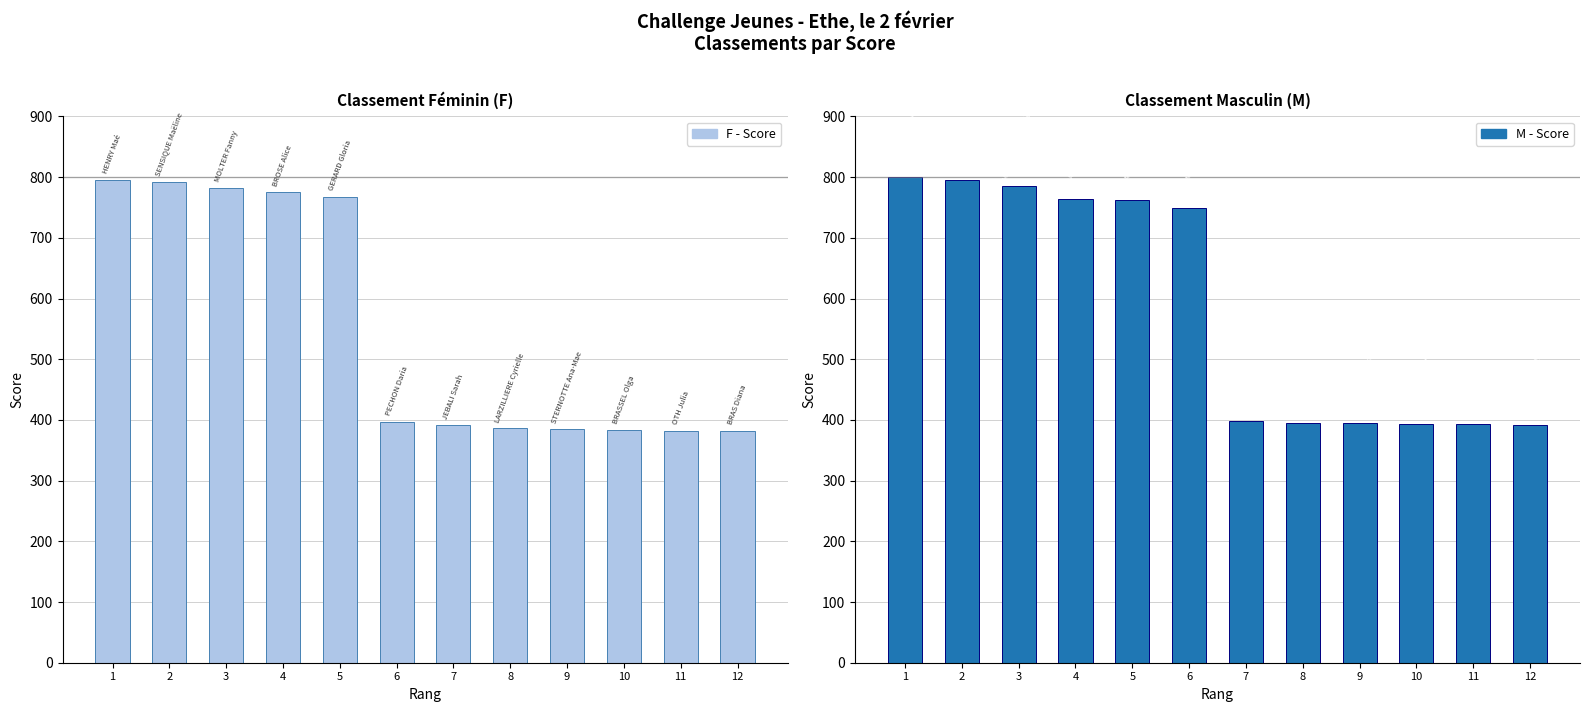

What is the value of the M - Score bar at the 8th from the left?

395